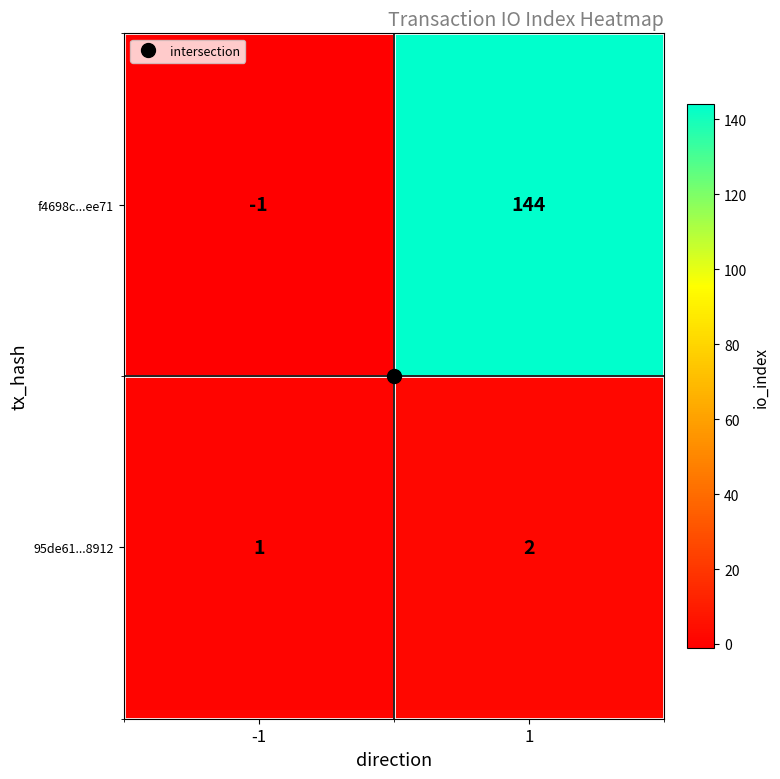

What is the maximum value for f4698c...ee71?

144